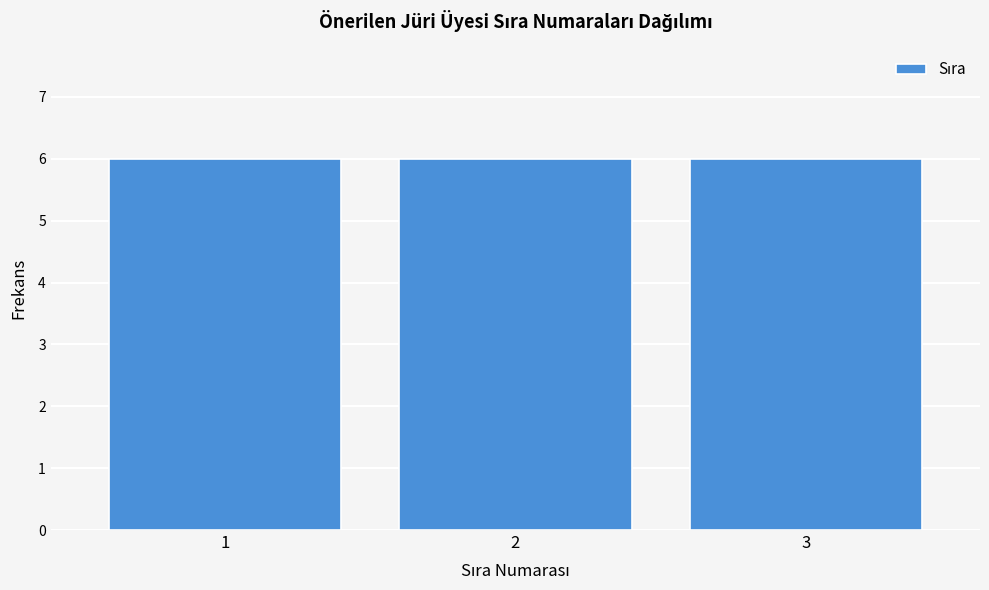

Reading left to right, list every bar in this chart as the range it spans on the x-axis followed by its height. The values are not printed on the chart, so give them approximately, as read against the axis.

0.5 to 1.5: 6
1.5 to 2.5: 6
2.5 to 3.5: 6